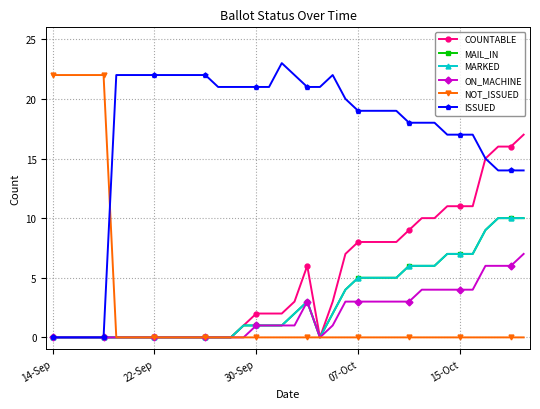

Is this an area chart (filled region under the line)?

No